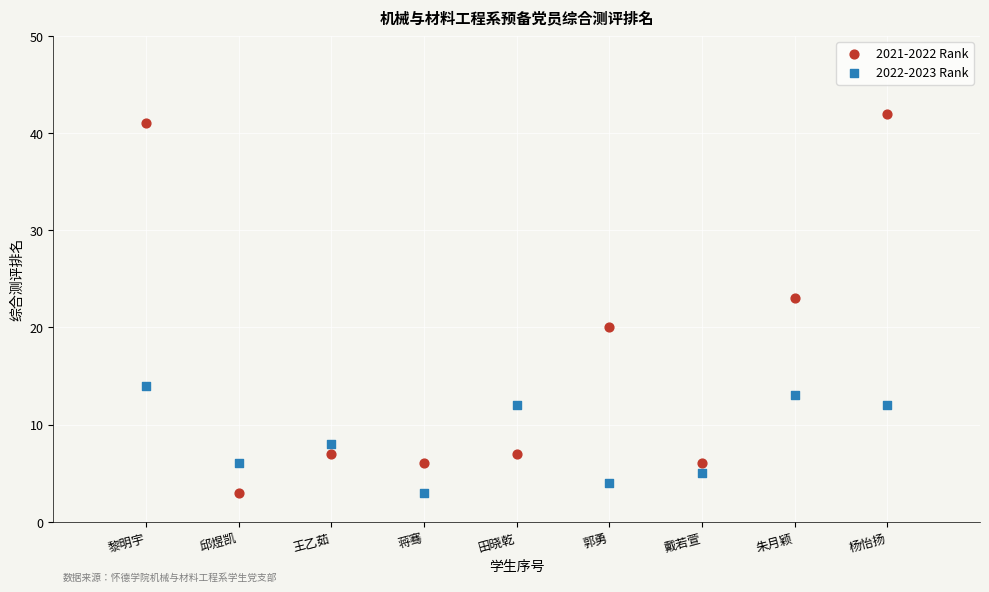

What are all the series names shown in the legend?

2021-2022 Rank, 2022-2023 Rank